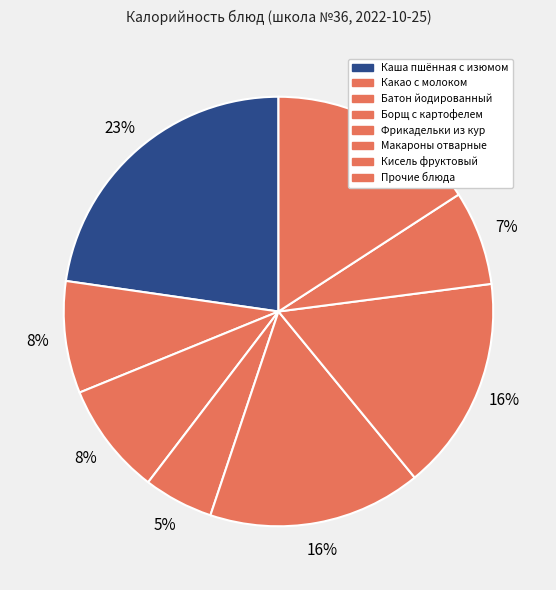

Which slice is the smallest?

Борщ с картофелем